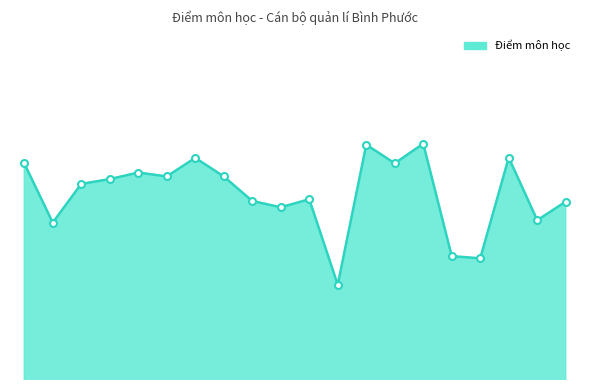

Rank the categories by value from lowest to highest.

12, 17, 16, 2, 19, 10, 20, 9, 11, 3, 4, 6, 8, 5, 1, 14, 7, 18, 13, 15